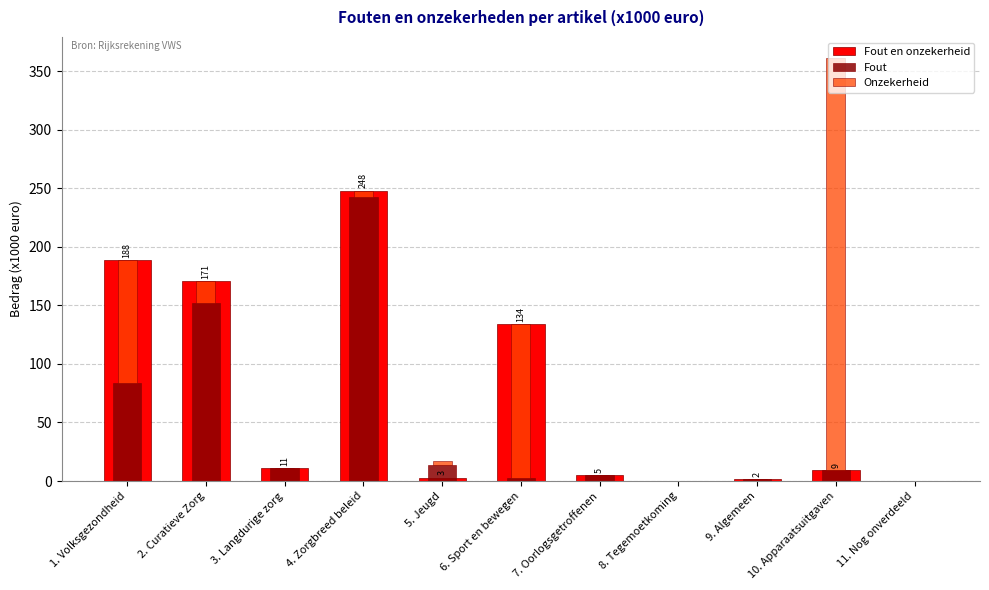

At 4. Zorgbreed beleid, list the series in order from smallest to largest.

Onzekerheid, Fout, Fout en onzekerheid